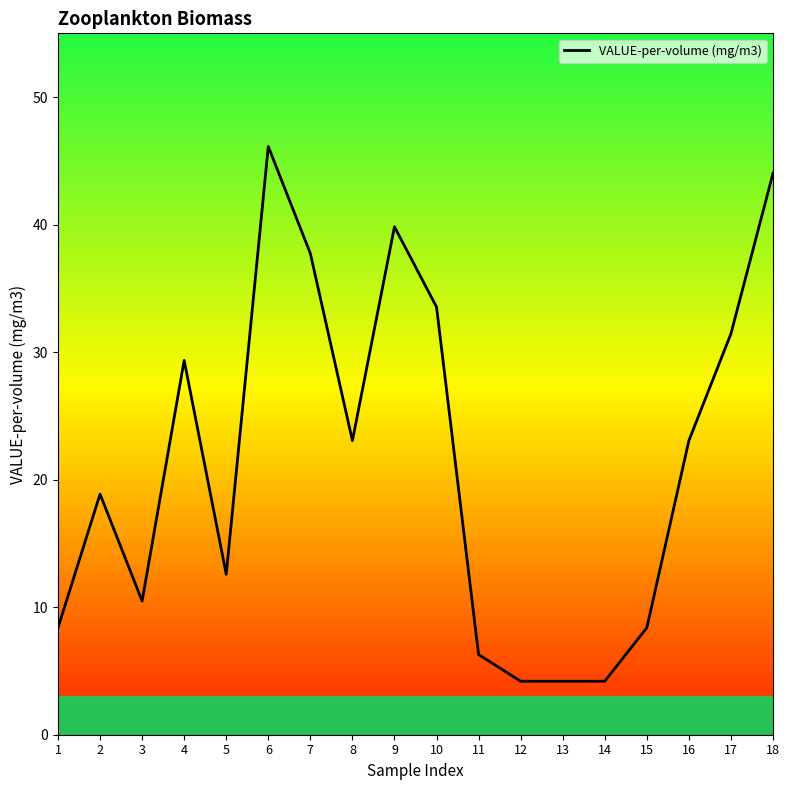

The chart shows a value of 44.0 at 18. True or false?

True